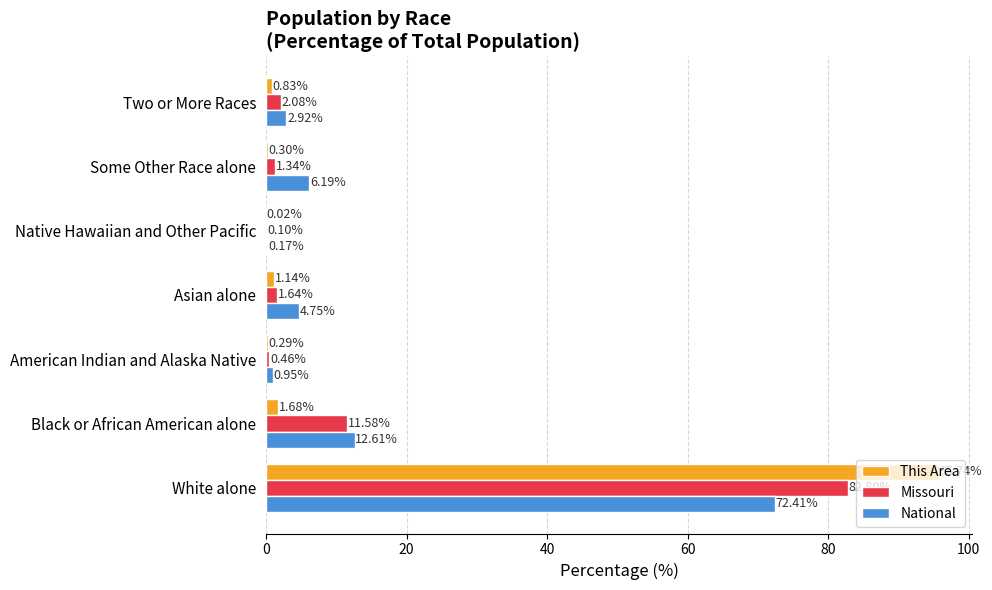

Where is Missouri nearest to the value 41?

Black or African American alone